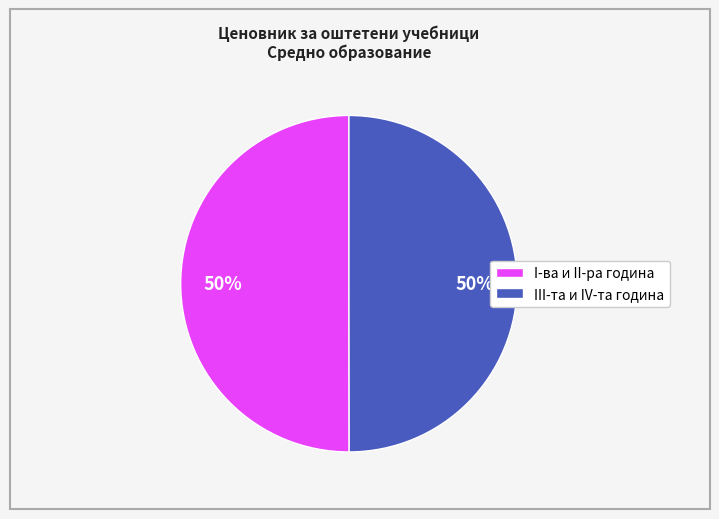

To the nearest percent, what is the average slice percentage?

50%